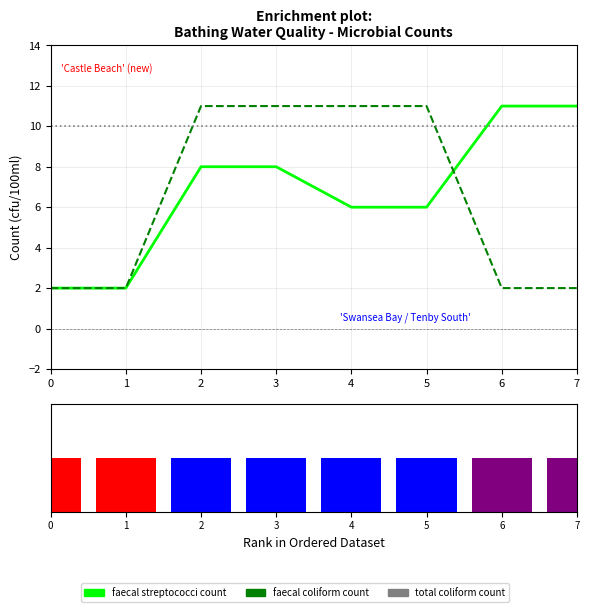

What is the value of the faecal coliform count bar at the 4th from the left?

11